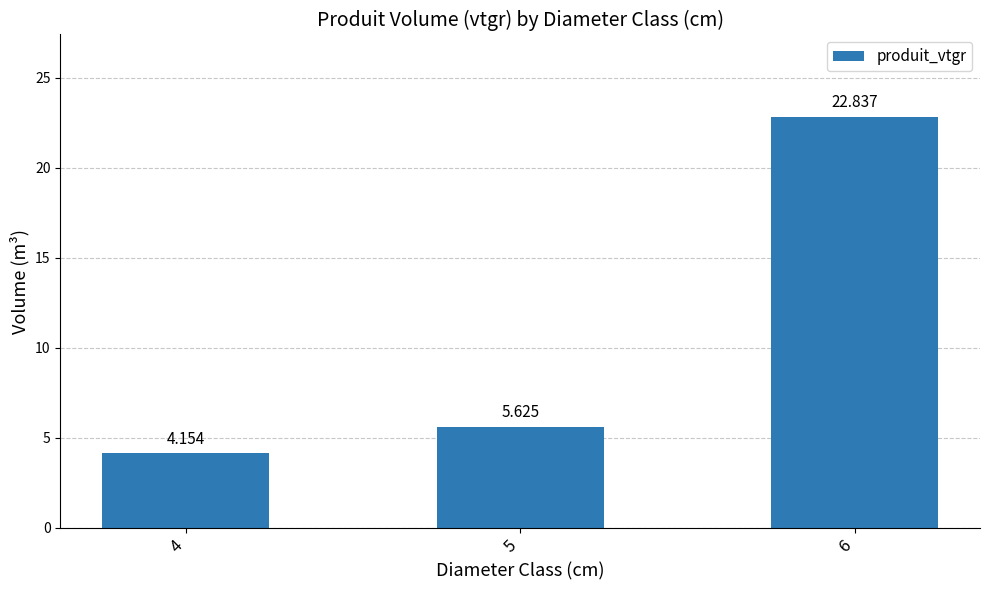

The value at 6 is 5.6. True or false?

False